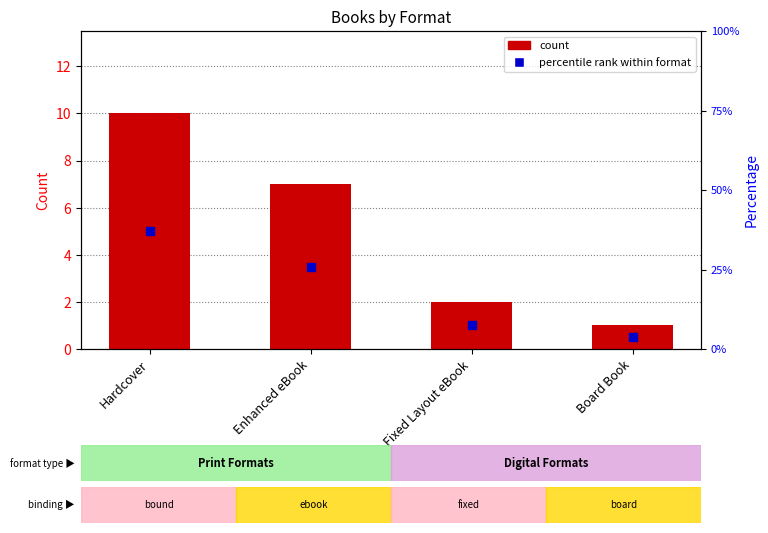

List the labels in order of value, smallest first.

Board Book, Fixed Layout eBook, Enhanced eBook, Hardcover